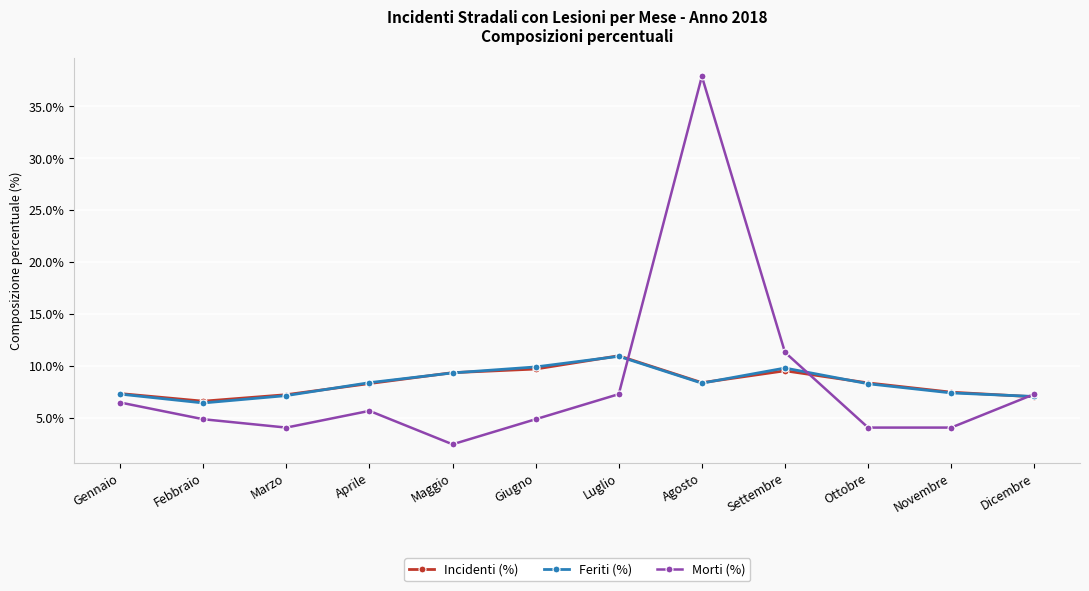

What is the total value across all series at Maggio?

21.1